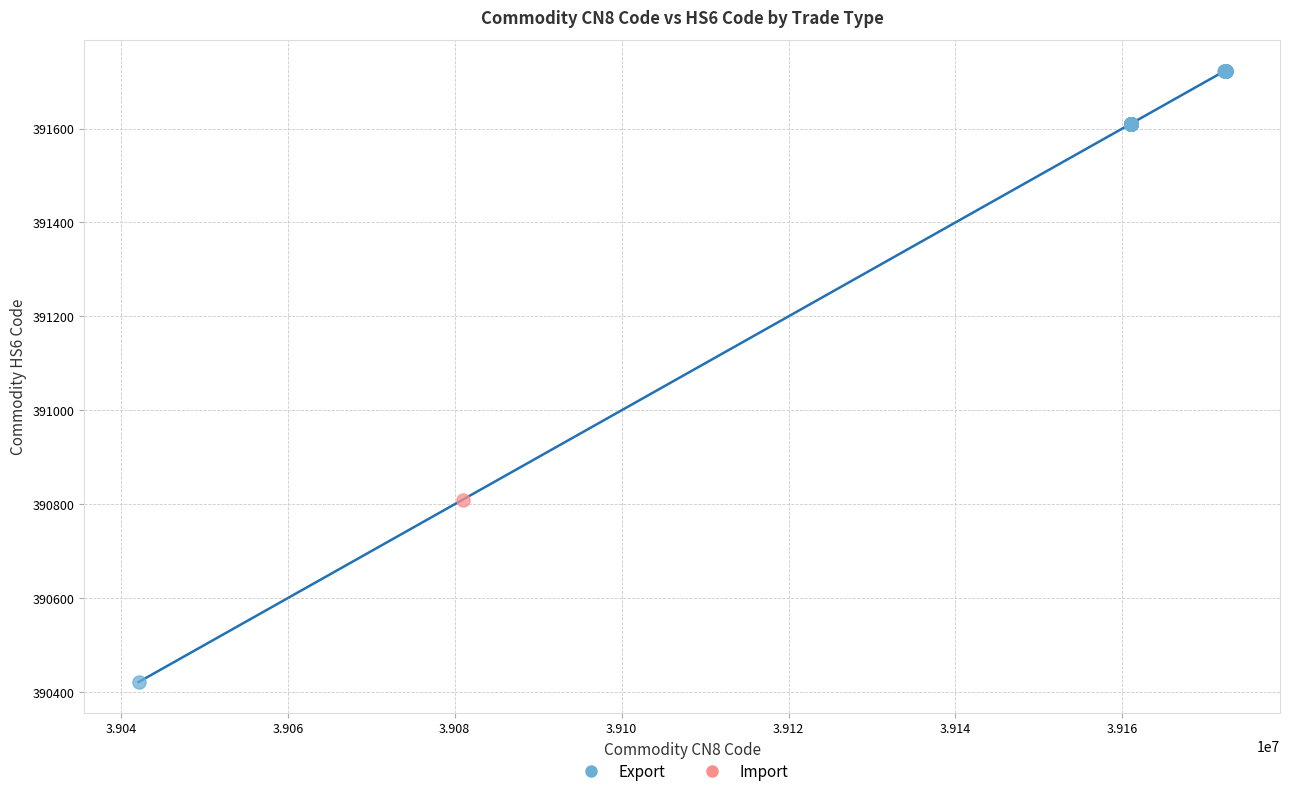

What are all the series names shown in the legend?

Export, Import